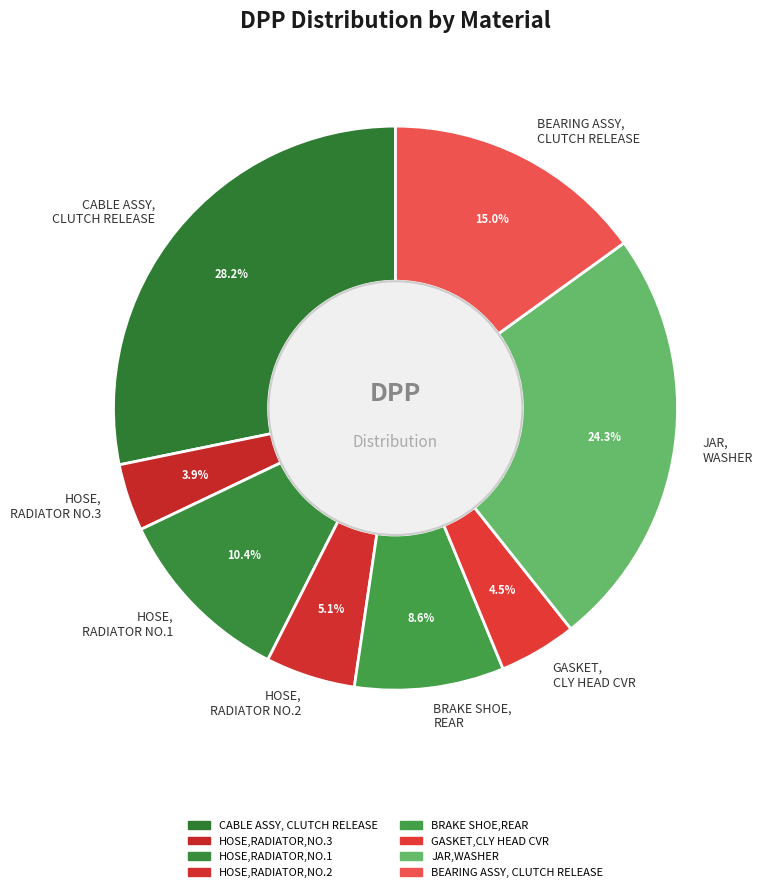

Which has a higher value, BEARING ASSY, CLUTCH RELEASE or CABLE ASSY, CLUTCH RELEASE?

CABLE ASSY, CLUTCH RELEASE